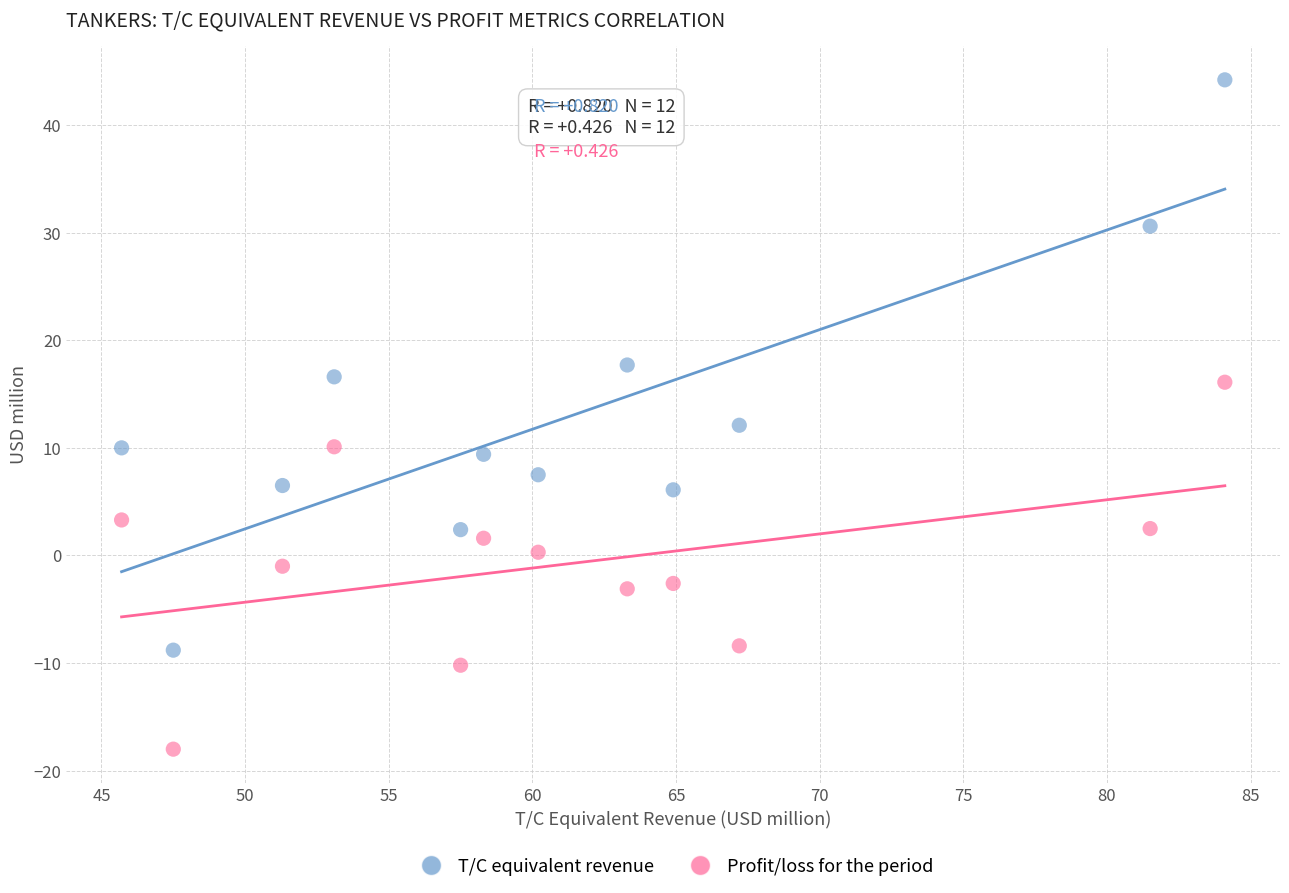

Across all series, what Y value is closest to 13?

12.1